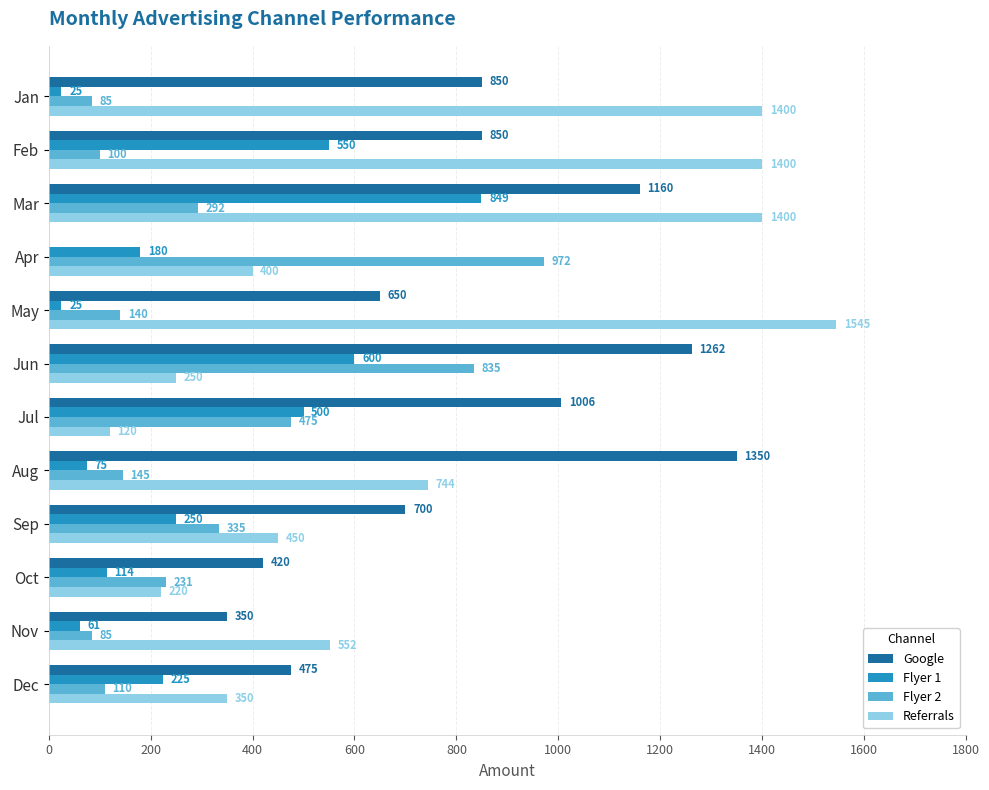

At which category is the sum across all series the highest?

Mar